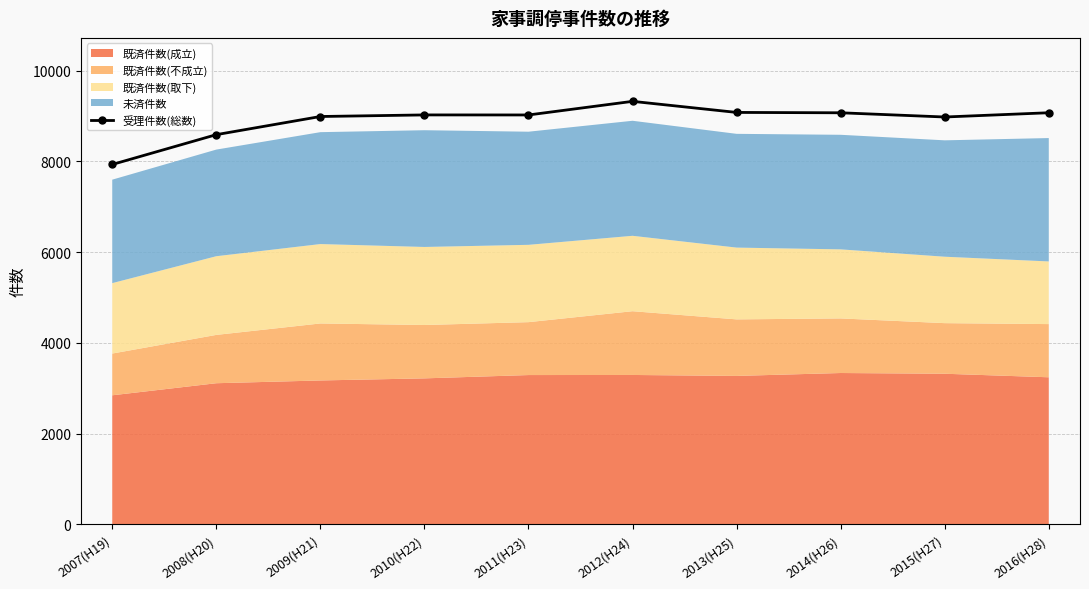

At which label does 受理件数(総数) reach its minimum?

2007(H19)